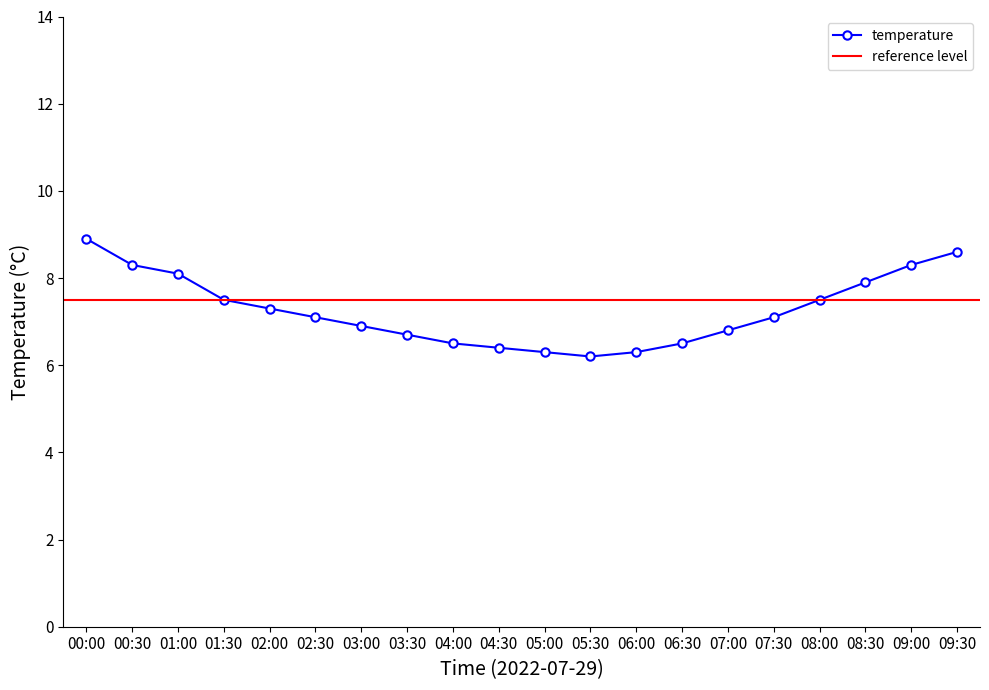

How many interior local valleys (lower than both neighbors) does the data have?

1